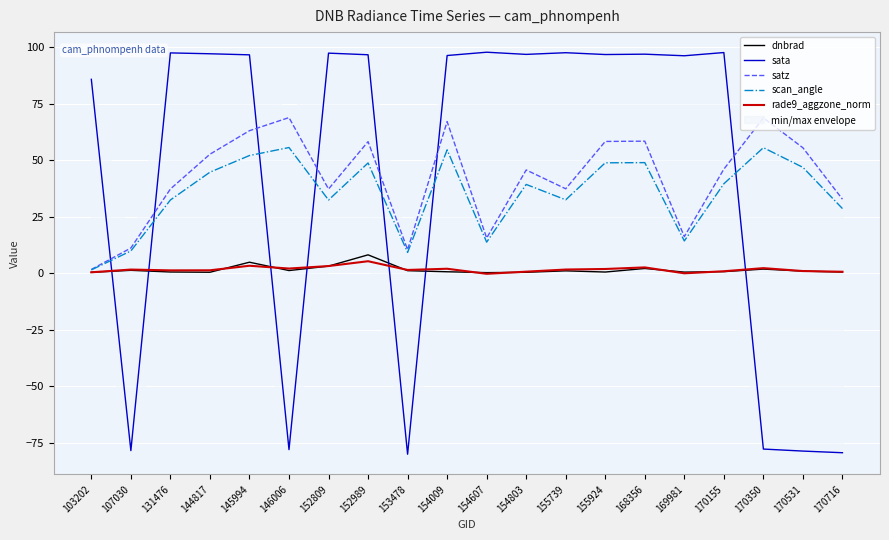

Which category has the lowest value in the rade9_aggzone_norm series?

154607